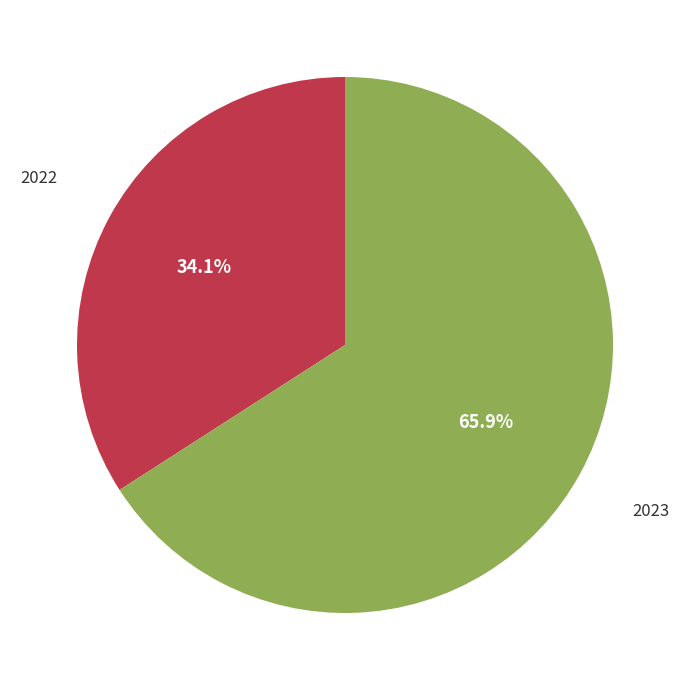

Is there any slice that represents more than half of the pie?

Yes